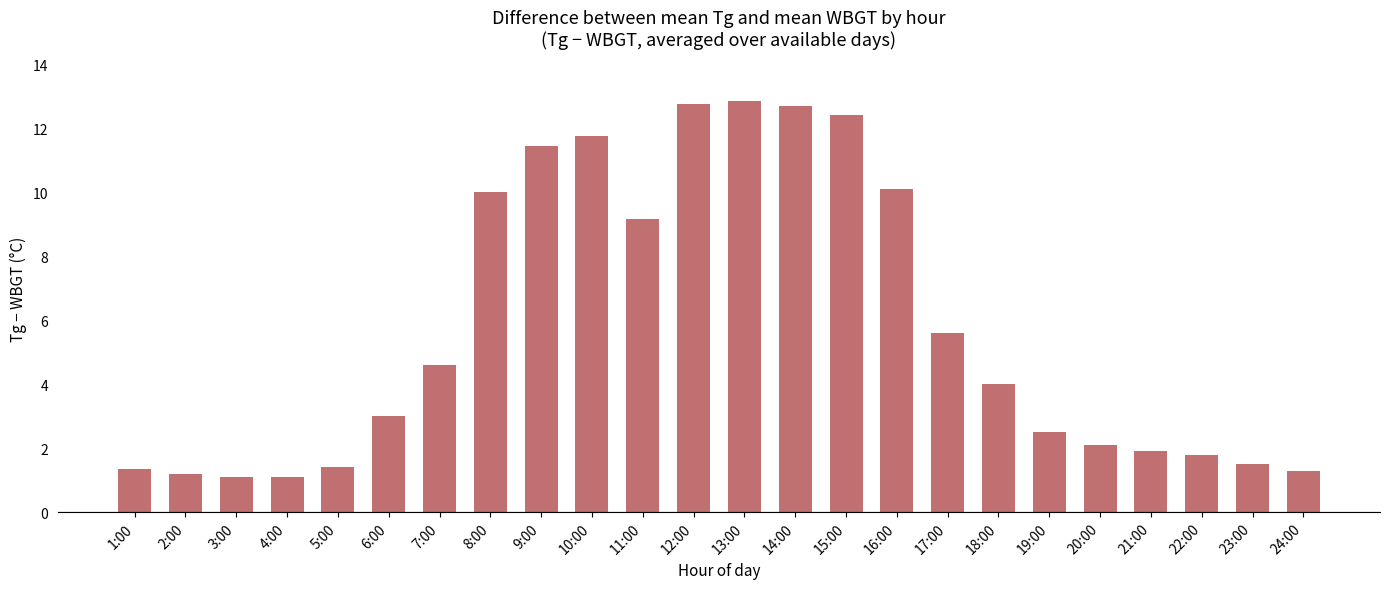

What is the label of the 5th bar from the left?

5:00